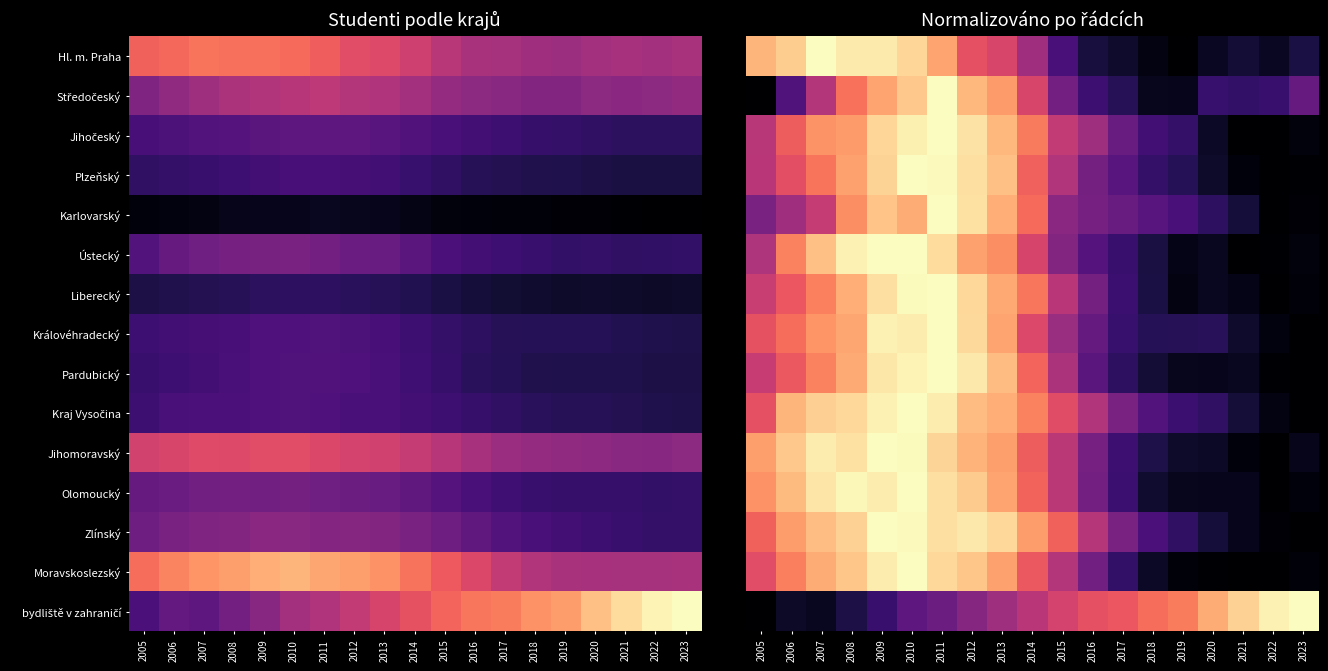

What is the maximum value for bydliště v zahraničí?

1.0